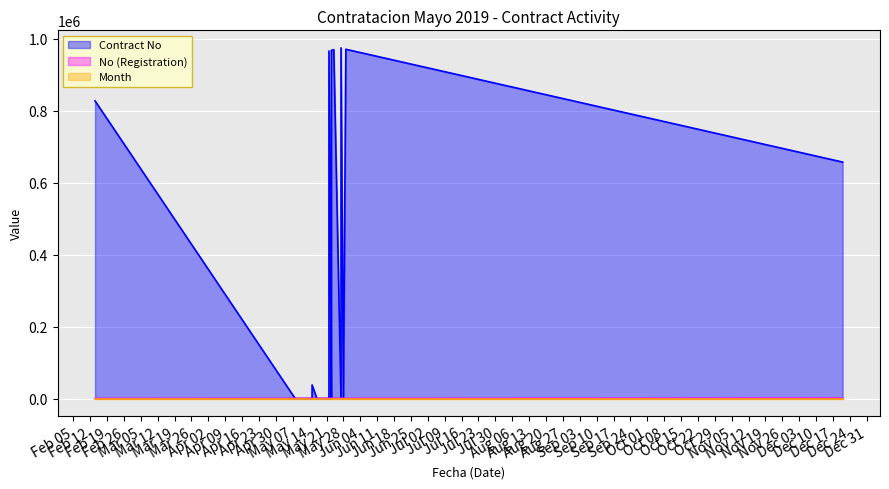

How many categories are shown in the chart?

22